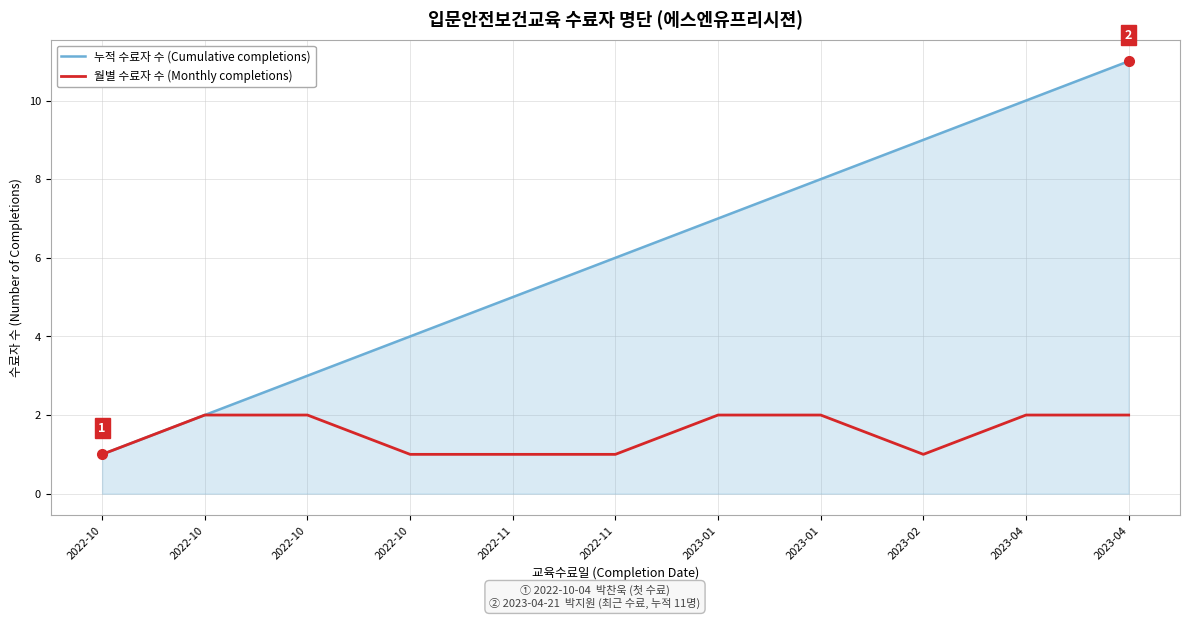

What is the average value of the 누적 수료자 수 (Cumulative completions) series?

6